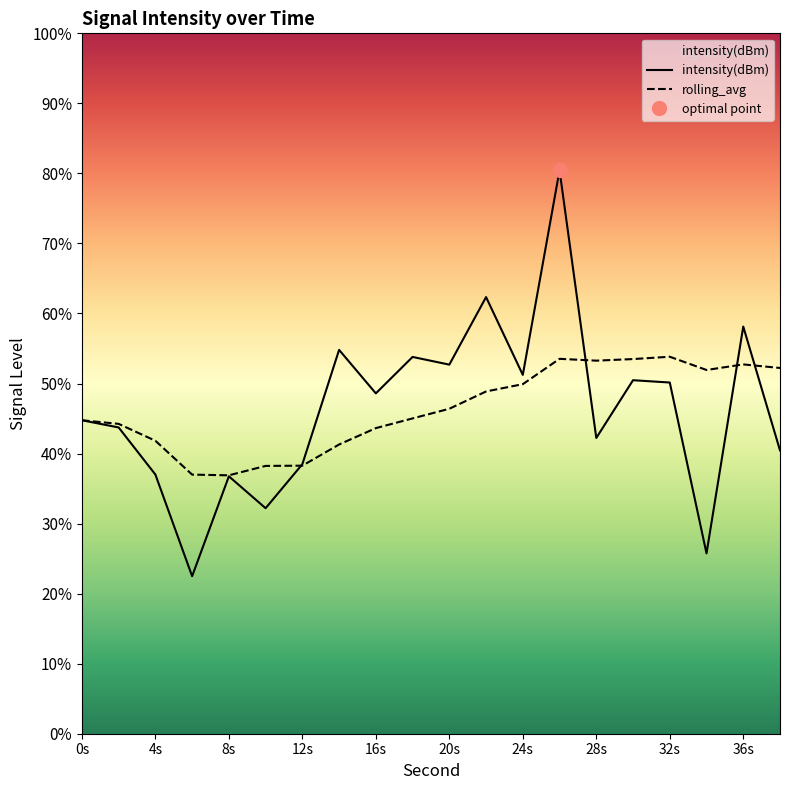

How many times do rolling_avg and intensity(dBm) cross each other?

4